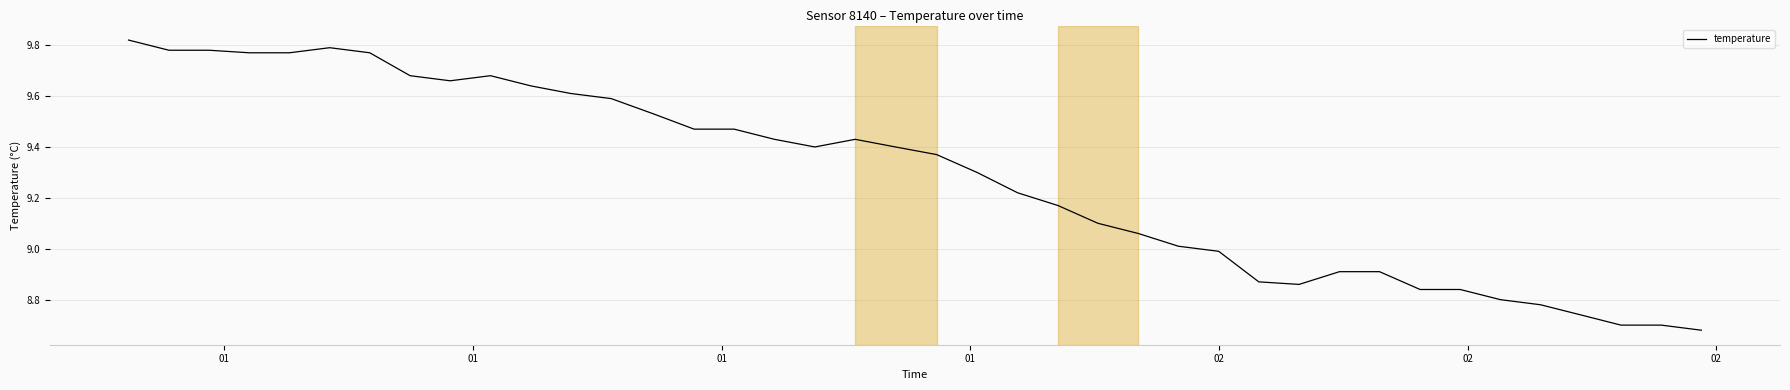

What is the difference between the maximum and minimum values?

1.1